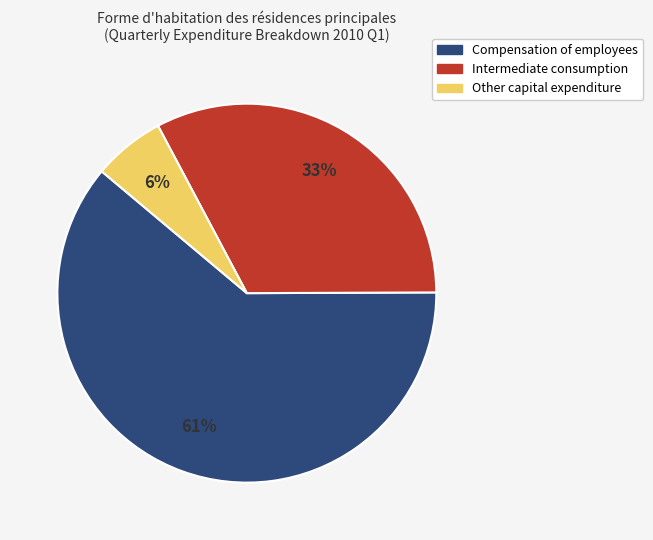

Do Compensation of employees and Other capital expenditure together represent more than half of the pie?

Yes